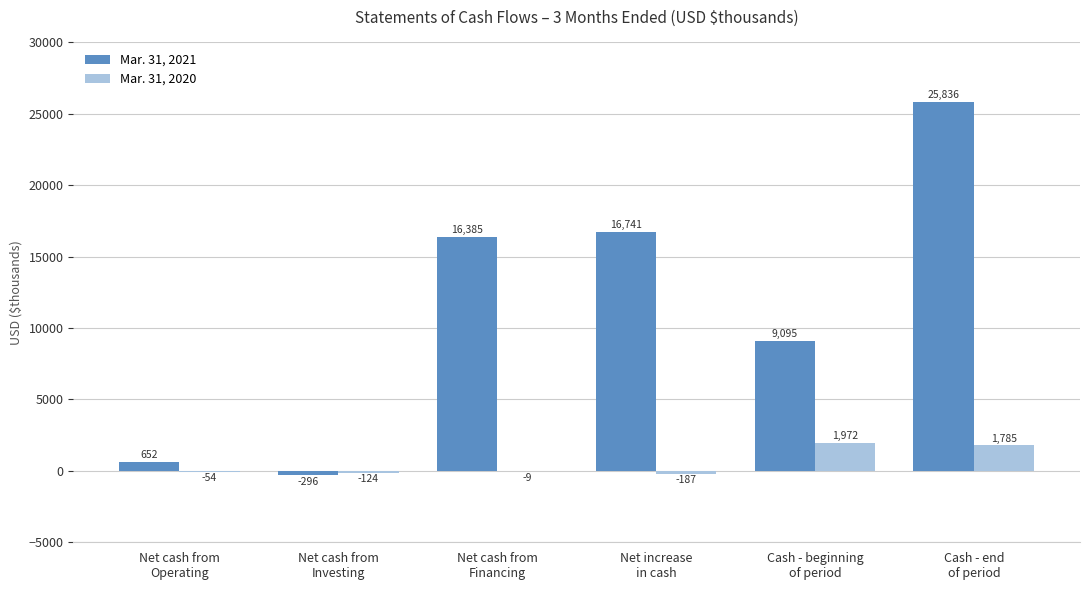

What is the sum of all Mar. 31, 2020 values?

3383